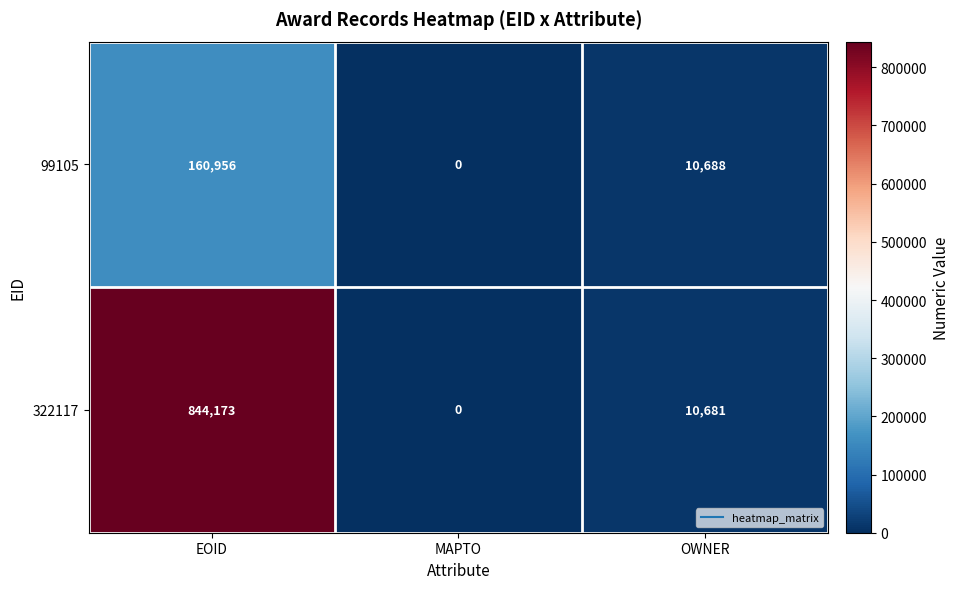

At which label is 322117 closest to 422086?

OWNER